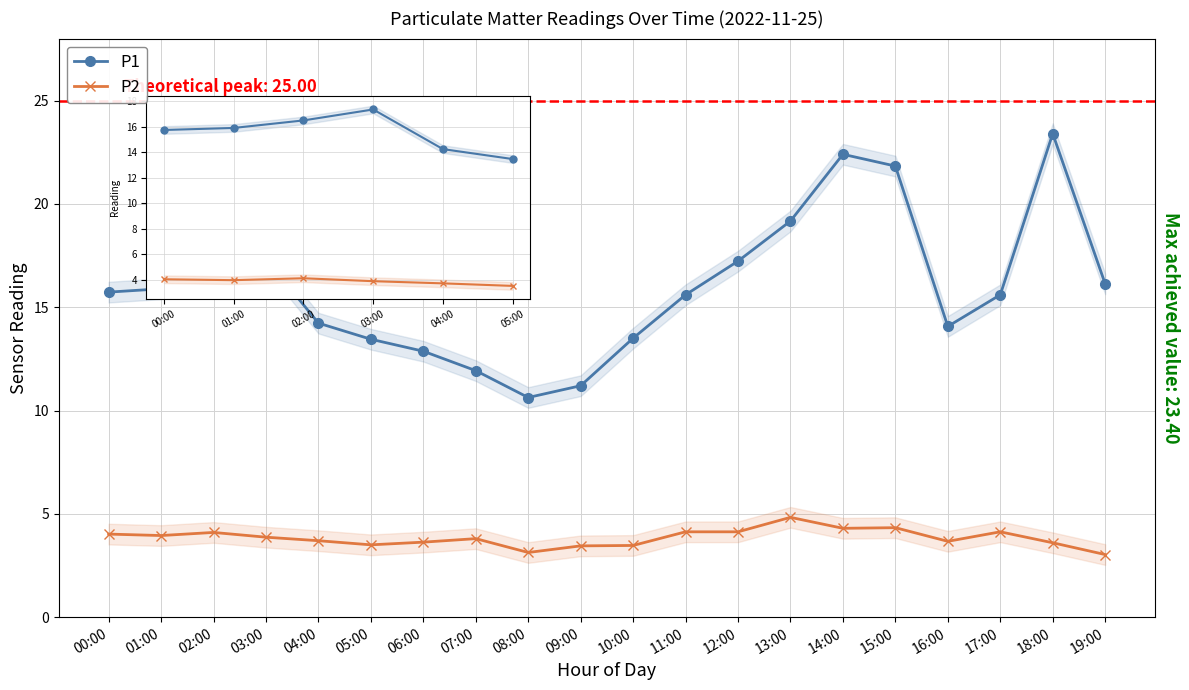

Is it true that P1 equals 11.9 at 07:00?

True